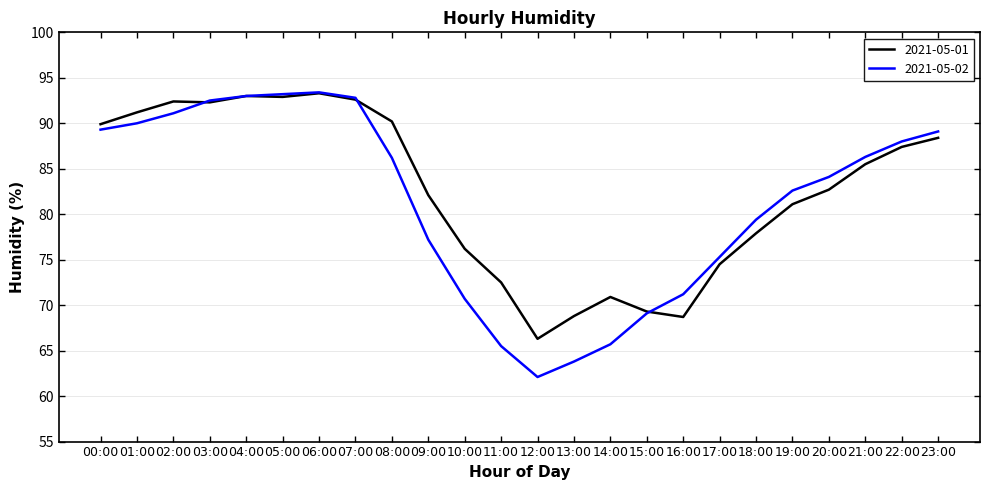

True or false: 2021-05-02 has a value of 79.4 at 18:00.

True